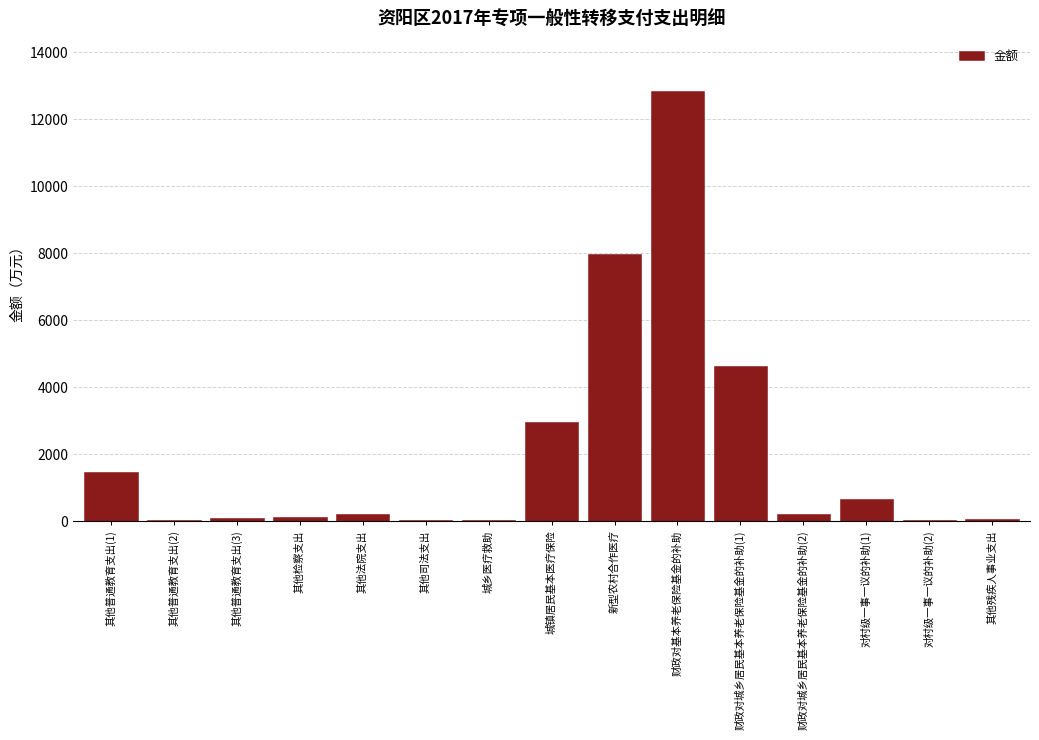

The value at 新型农村合作医疗 is 3436. True or false?

False